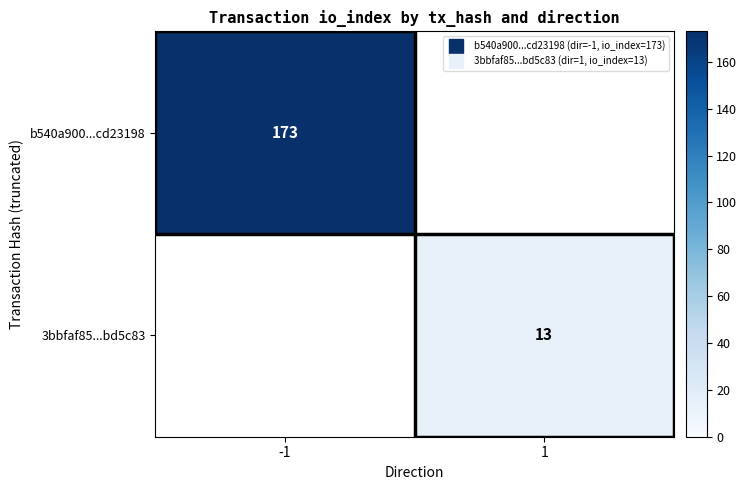

What is the smallest value displayed?

13.0